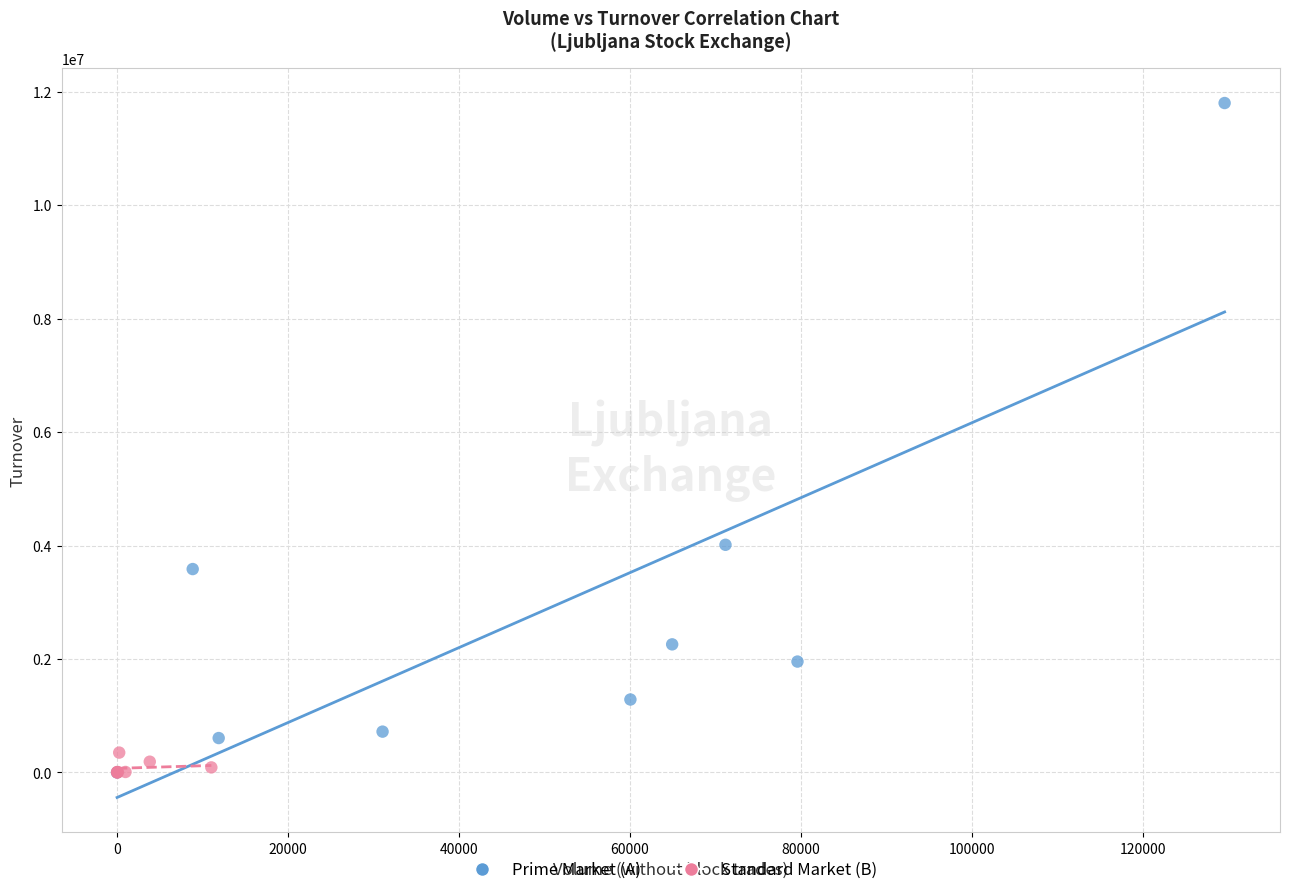

Which series has the largest Y range (max minus min)?

Prime Market (A)